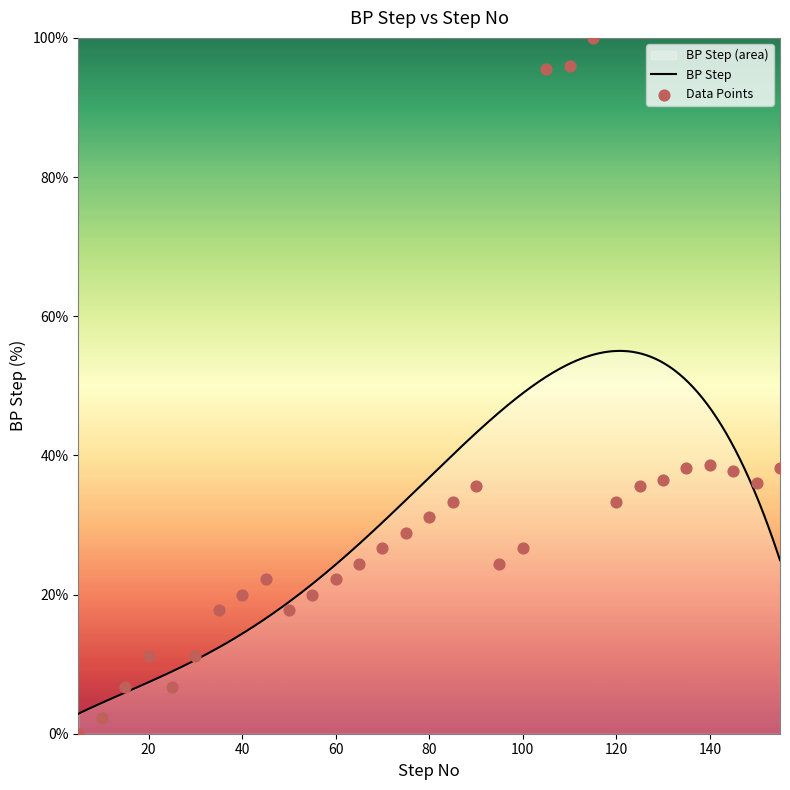

Which has a higher value, 40 or 75?

75